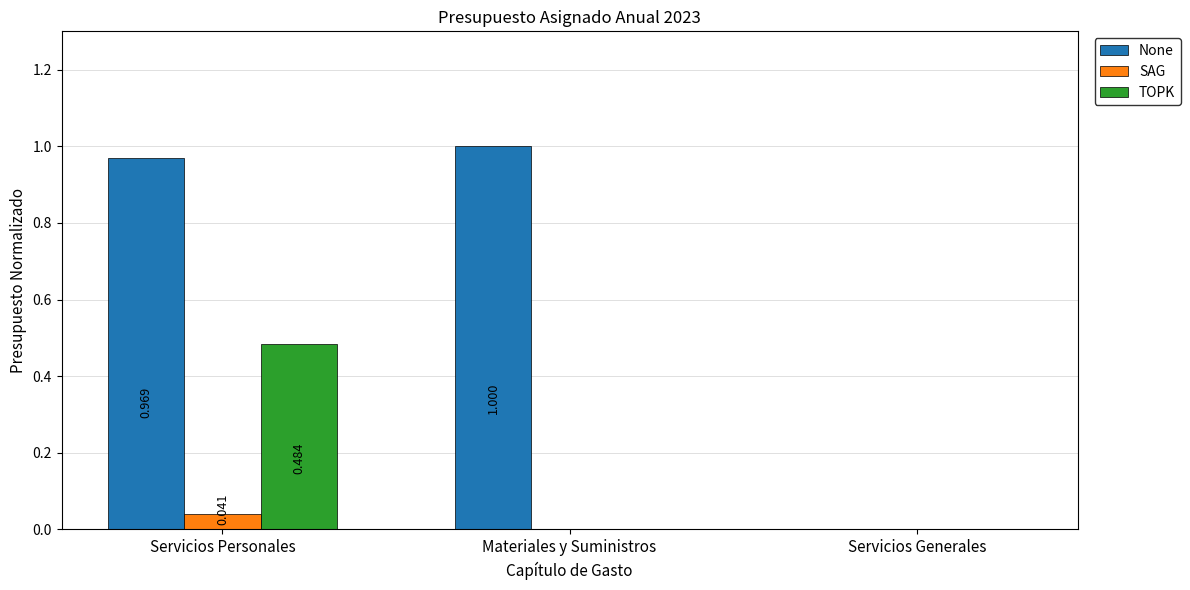

Between Servicios Personales and Servicios Generales, which series saw the biggest shift?

None